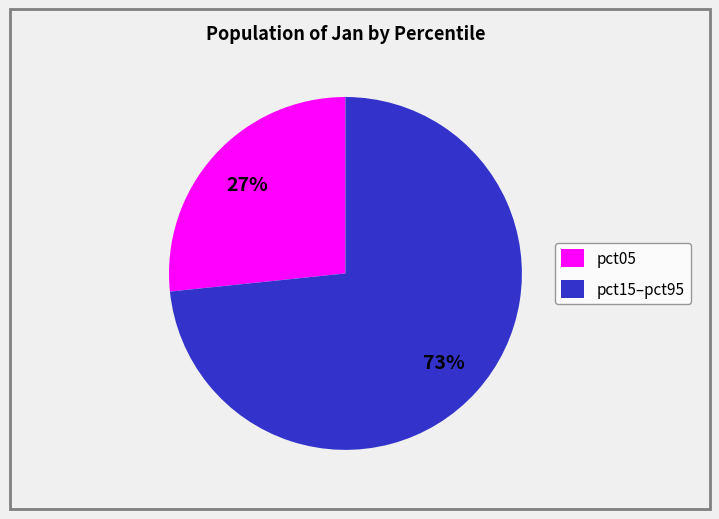

The pct05 slice represents 27% of the pie. True or false?

True